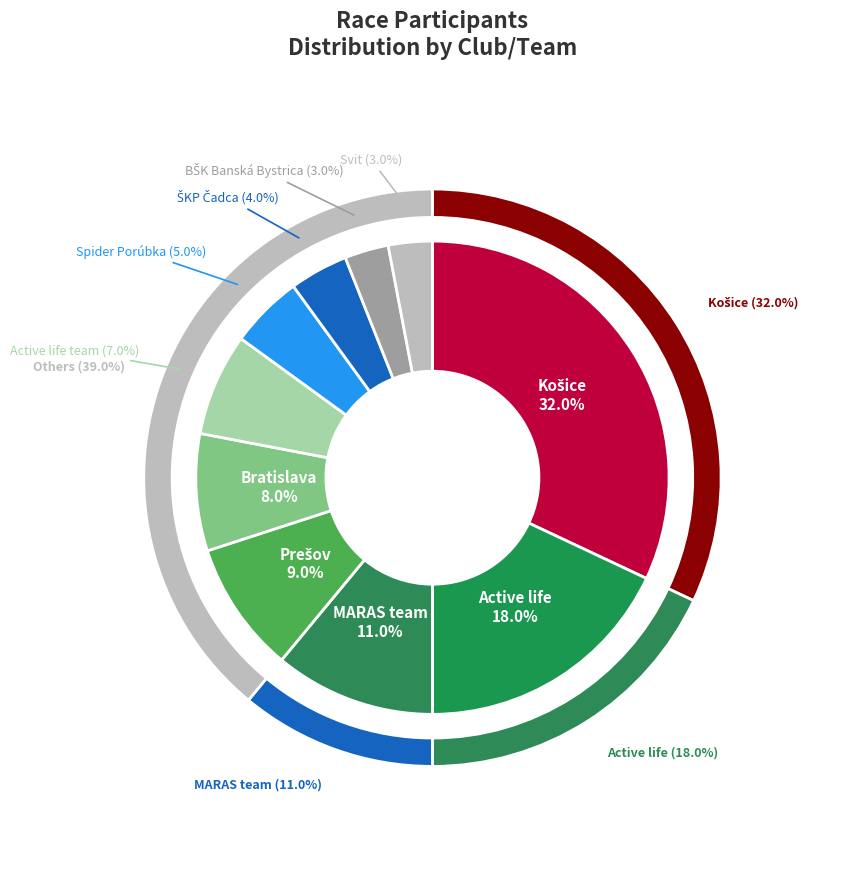

How many slices are in this pie chart?

10